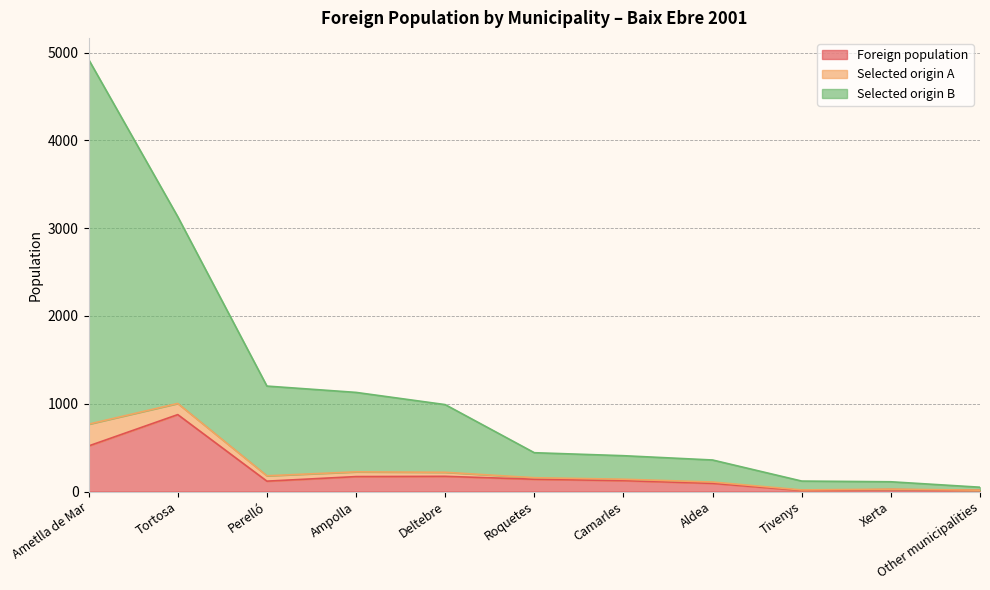

What are all the series names shown in the legend?

Foreign population, Selected origin A, Selected origin B